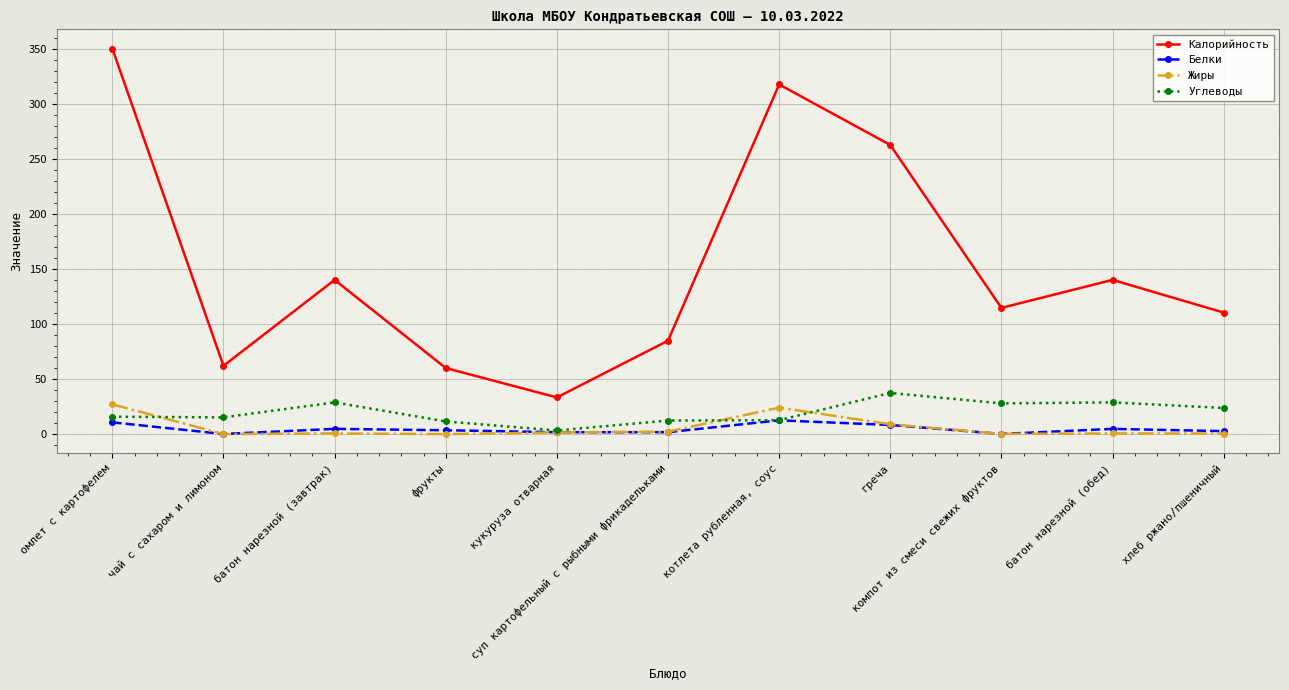

How many distinct data groups are displayed?

4